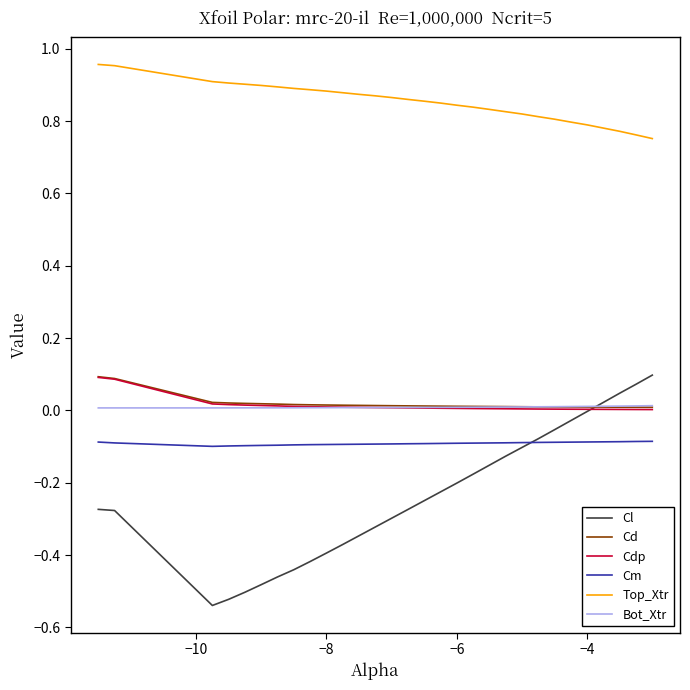

Which series has the widest spread of values?

Cl